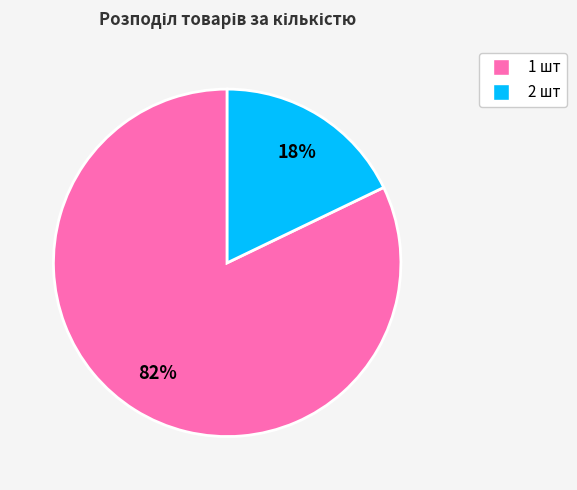

To the nearest percent, what is the difference between the largest and smallest slice percentages?

64%